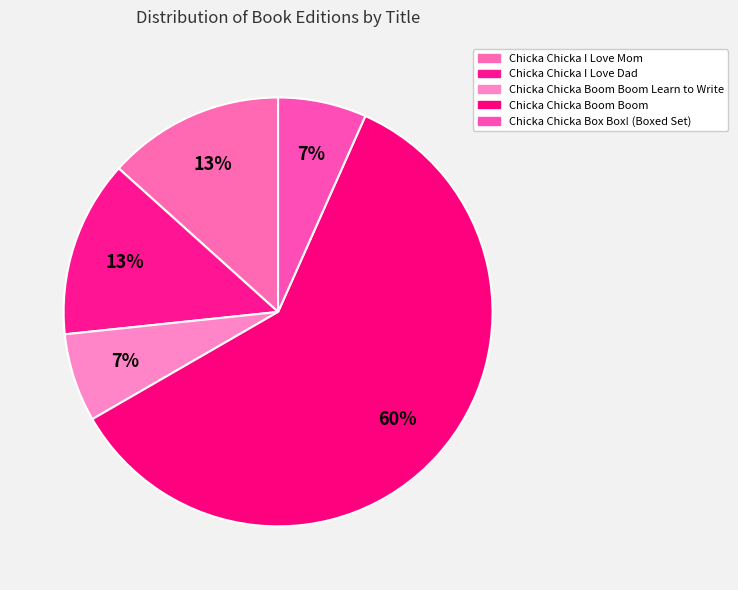

To the nearest percent, what is the difference between the largest and smallest slice percentages?

53%